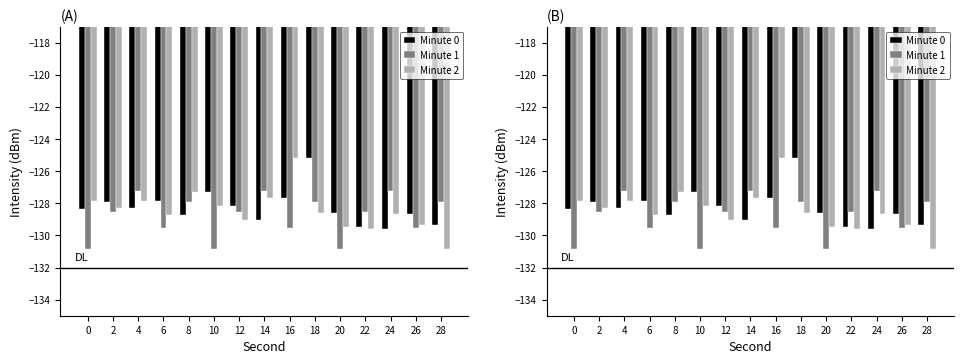

Which series changed the most between 8 and 14?

Minute 1